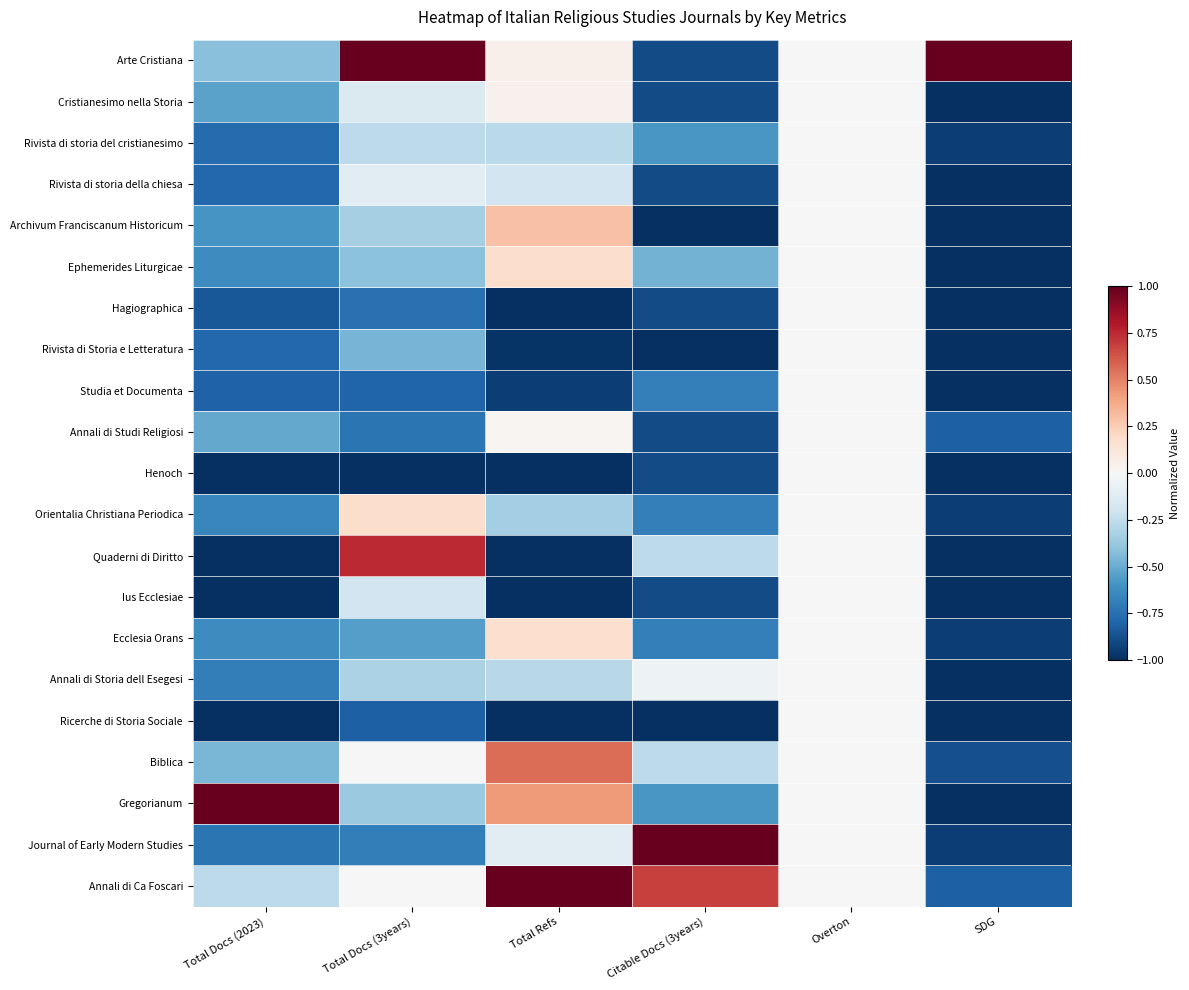

Reading left to right, list all the values displayed in this chart.

Arte Cristiana: Total Docs (2023)=-0.4	Total Docs (3years)=1.0	Total Refs=0.1	Citable Docs (3years)=-0.9	Overton=0.0	SDG=1.0
Cristianesimo nella Storia: Total Docs (2023)=-0.5	Total Docs (3years)=-0.1	Total Refs=0.0	Citable Docs (3years)=-0.9	Overton=0.0	SDG=-1.0
Rivista di storia del cristianesimo: Total Docs (2023)=-0.8	Total Docs (3years)=-0.3	Total Refs=-0.3	Citable Docs (3years)=-0.6	Overton=0.0	SDG=-0.9
Rivista di storia della chiesa: Total Docs (2023)=-0.8	Total Docs (3years)=-0.1	Total Refs=-0.2	Citable Docs (3years)=-0.9	Overton=0.0	SDG=-1.0
Archivum Franciscanum Historicum: Total Docs (2023)=-0.6	Total Docs (3years)=-0.3	Total Refs=0.3	Citable Docs (3years)=-1.0	Overton=0.0	SDG=-1.0
Ephemerides Liturgicae: Total Docs (2023)=-0.6	Total Docs (3years)=-0.4	Total Refs=0.2	Citable Docs (3years)=-0.5	Overton=0.0	SDG=-1.0
Hagiographica: Total Docs (2023)=-0.8	Total Docs (3years)=-0.7	Total Refs=-1.0	Citable Docs (3years)=-0.9	Overton=0.0	SDG=-1.0
Rivista di Storia e Letteratura: Total Docs (2023)=-0.8	Total Docs (3years)=-0.5	Total Refs=-1.0	Citable Docs (3years)=-1.0	Overton=0.0	SDG=-1.0
Studia et Documenta: Total Docs (2023)=-0.8	Total Docs (3years)=-0.8	Total Refs=-0.9	Citable Docs (3years)=-0.7	Overton=0.0	SDG=-1.0
Annali di Studi Religiosi: Total Docs (2023)=-0.5	Total Docs (3years)=-0.7	Total Refs=0.0	Citable Docs (3years)=-0.9	Overton=0.0	SDG=-0.8
Henoch: Total Docs (2023)=-1.0	Total Docs (3years)=-1.0	Total Refs=-1.0	Citable Docs (3years)=-0.9	Overton=0.0	SDG=-1.0
Orientalia Christiana Periodica: Total Docs (2023)=-0.7	Total Docs (3years)=0.2	Total Refs=-0.3	Citable Docs (3years)=-0.7	Overton=0.0	SDG=-0.9
Quaderni di Diritto: Total Docs (2023)=-1.0	Total Docs (3years)=0.7	Total Refs=-1.0	Citable Docs (3years)=-0.3	Overton=0.0	SDG=-1.0
Ius Ecclesiae: Total Docs (2023)=-1.0	Total Docs (3years)=-0.2	Total Refs=-1.0	Citable Docs (3years)=-0.9	Overton=0.0	SDG=-1.0
Ecclesia Orans: Total Docs (2023)=-0.6	Total Docs (3years)=-0.6	Total Refs=0.2	Citable Docs (3years)=-0.7	Overton=0.0	SDG=-0.9
Annali di Storia dell Esegesi: Total Docs (2023)=-0.7	Total Docs (3years)=-0.3	Total Refs=-0.3	Citable Docs (3years)=-0.1	Overton=0.0	SDG=-1.0
Ricerche di Storia Sociale: Total Docs (2023)=-1.0	Total Docs (3years)=-0.8	Total Refs=-1.0	Citable Docs (3years)=-1.0	Overton=0.0	SDG=-1.0
Biblica: Total Docs (2023)=-0.5	Total Docs (3years)=-0.0	Total Refs=0.6	Citable Docs (3years)=-0.3	Overton=0.0	SDG=-0.9
Gregorianum: Total Docs (2023)=1.0	Total Docs (3years)=-0.4	Total Refs=0.4	Citable Docs (3years)=-0.6	Overton=0.0	SDG=-1.0
Journal of Early Modern Studies: Total Docs (2023)=-0.7	Total Docs (3years)=-0.7	Total Refs=-0.1	Citable Docs (3years)=1.0	Overton=0.0	SDG=-0.9
Annali di Ca Foscari: Total Docs (2023)=-0.3	Total Docs (3years)=0.0	Total Refs=1.0	Citable Docs (3years)=0.7	Overton=0.0	SDG=-0.8